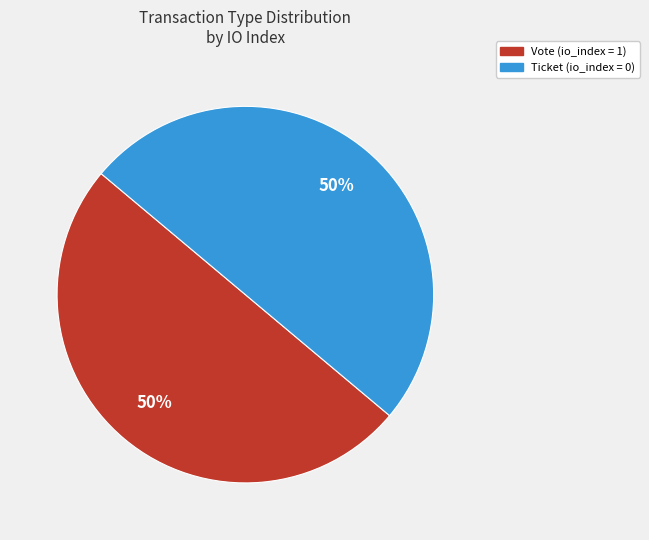

How many slices are in this pie chart?

2